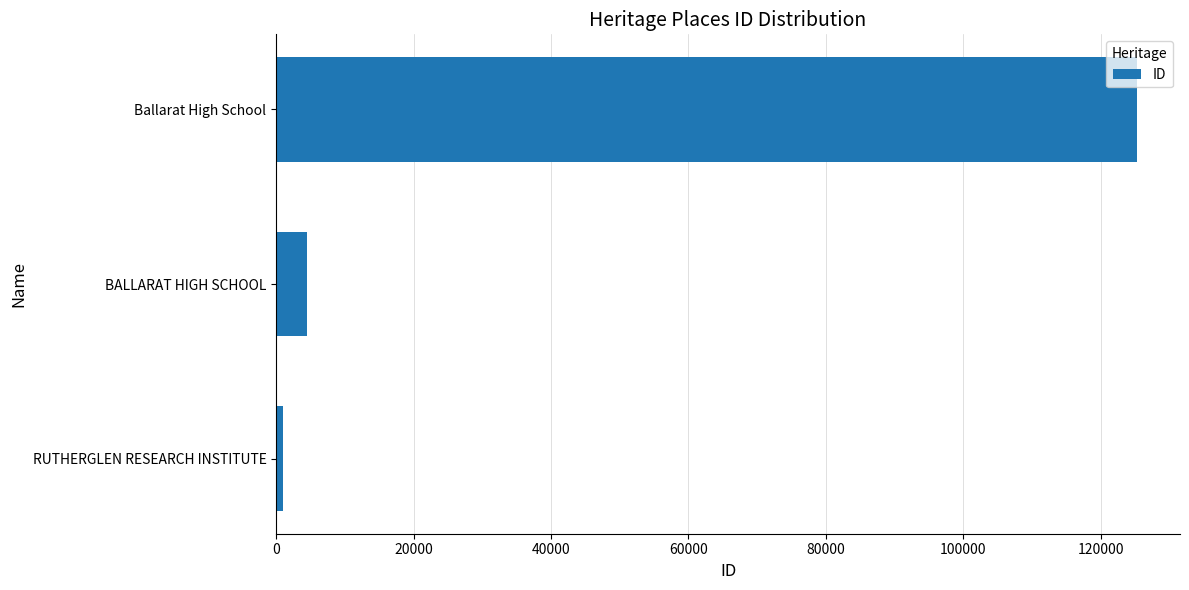

List the labels in order of value, largest first.

Ballarat High School, BALLARAT HIGH SCHOOL, RUTHERGLEN RESEARCH INSTITUTE